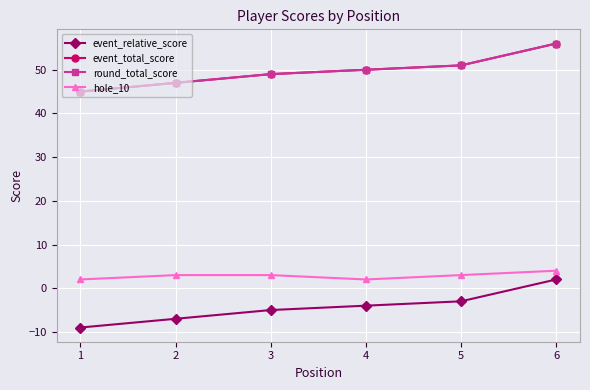

Count the number of categories in the chart.

6